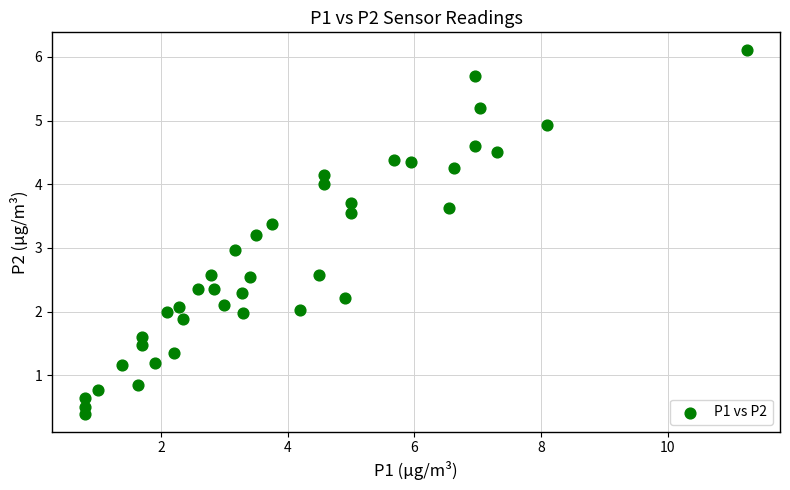

What is the range of X values (max minus min)?

10.4